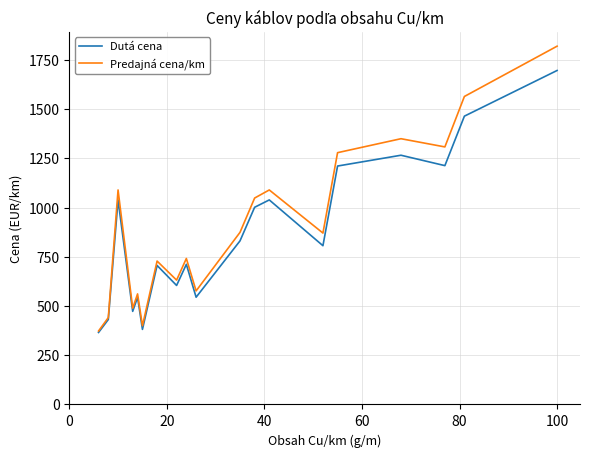

Which series has the largest range (max minus min)?

Predajná cena/km